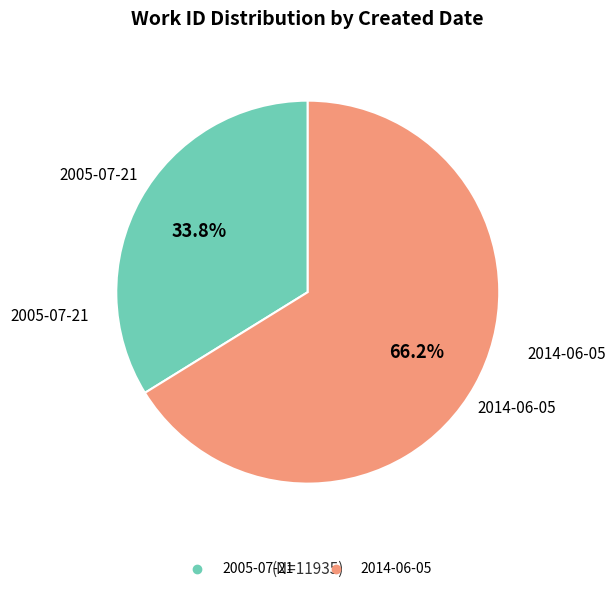

Rank the categories by value from lowest to highest.

2005-07-21, 2014-06-05